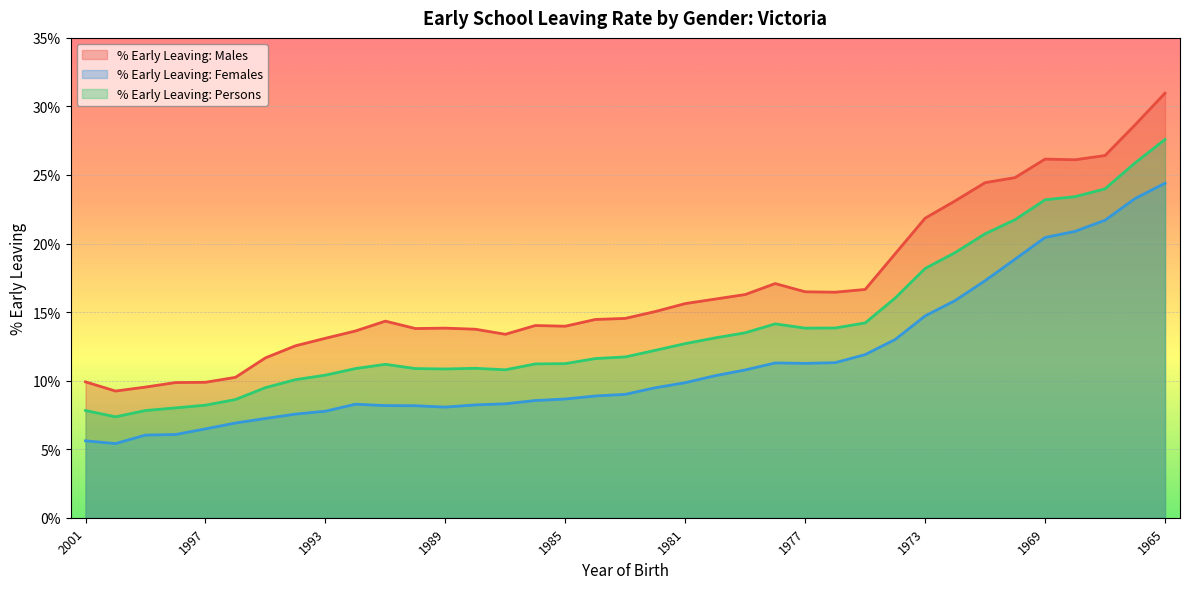

True or false: % Early Leaving: Females has a value of 2.4 at 1976.

False